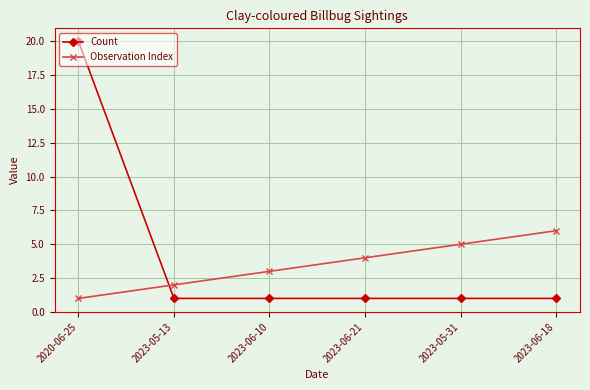

What is the label of the 4th point from the right?

2023-06-10